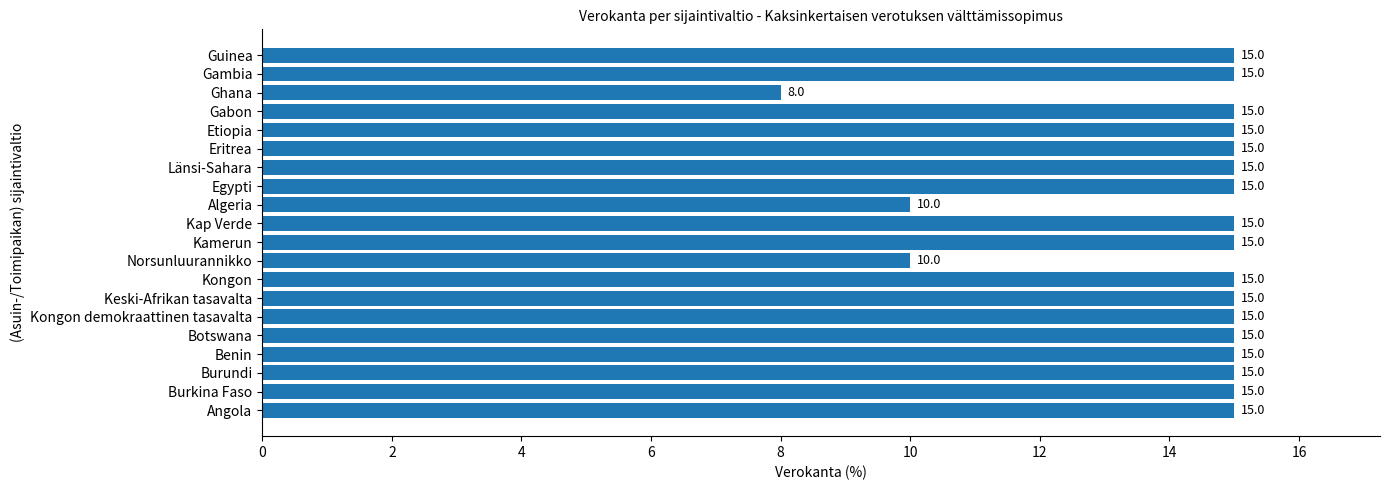

What is the change in value from Algeria to Gambia?

+5